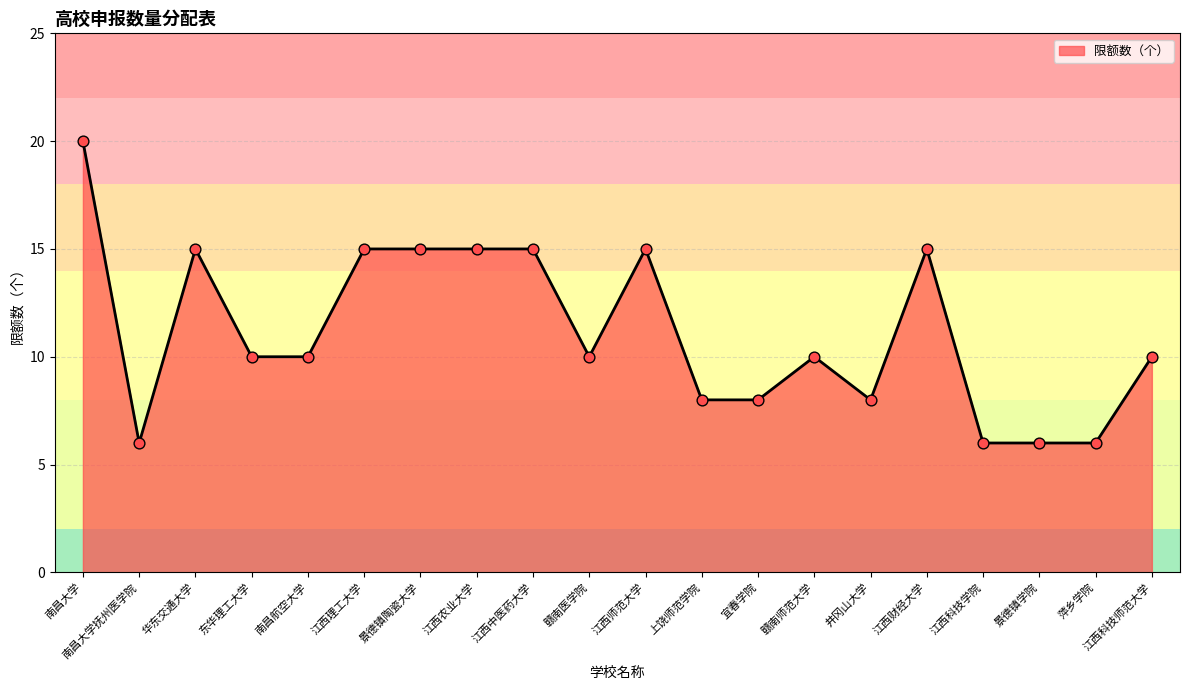

Between 上饶师范学院 and 江西科技师范大学, which is larger?

江西科技师范大学